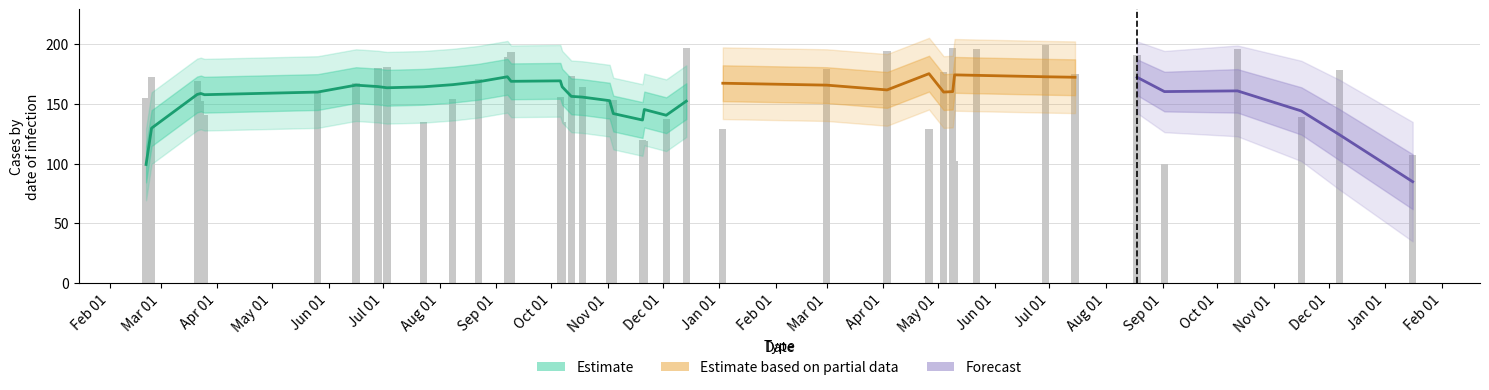

What is the change in value from Feb 01 to Oct 01?

-36.2